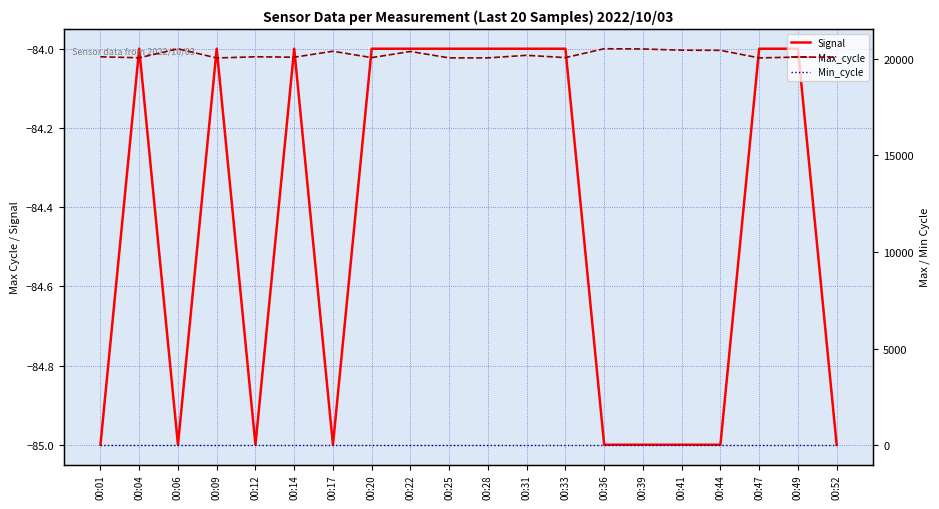

True or false: Max_cycle and Min_cycle intersect in this chart.

False